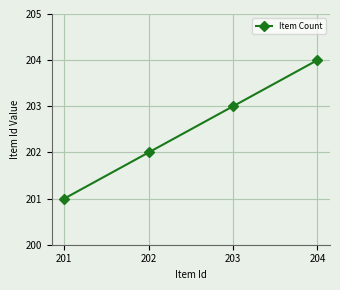

True or false: the data has more than 0 interior local peaks.

False